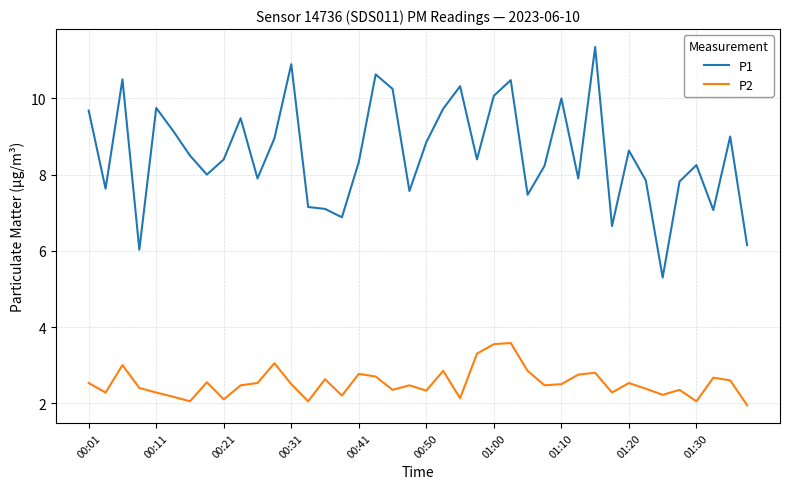

True or false: P1 and P2 cross at least once.

False